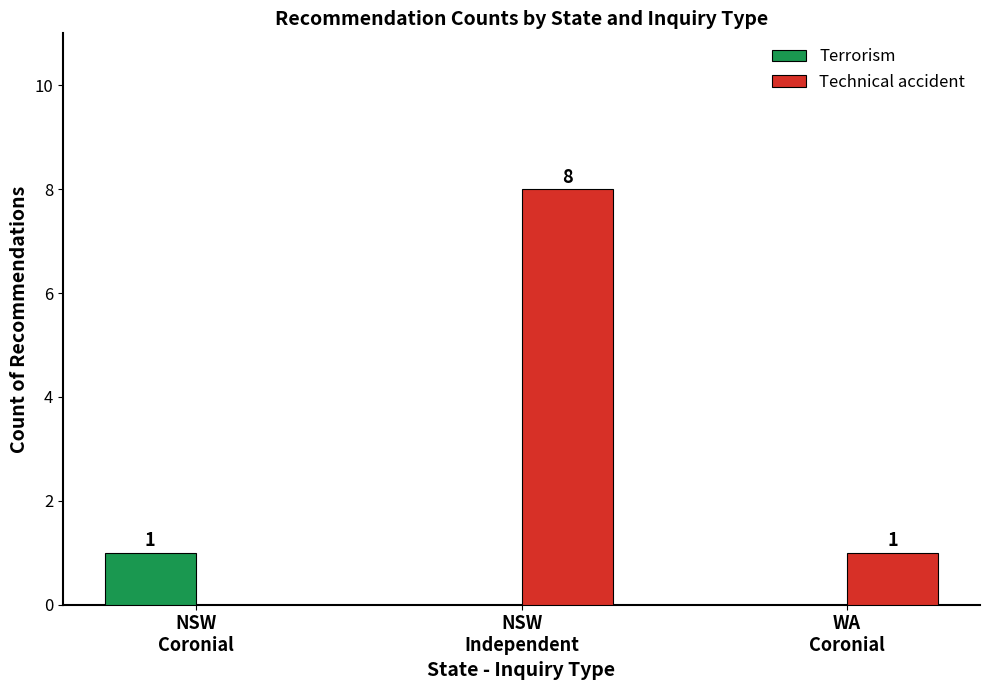

Which series has the largest total across all categories?

Technical accident